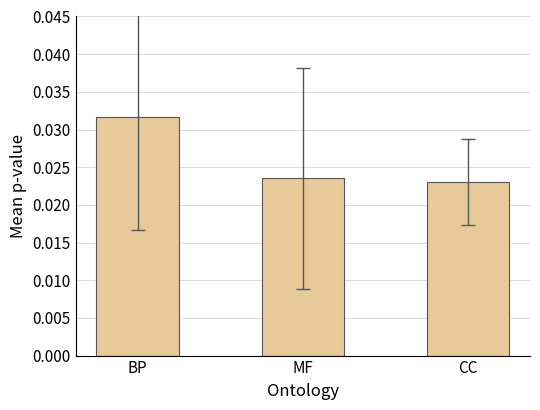

Which label corresponds to the largest value in the chart?

BP